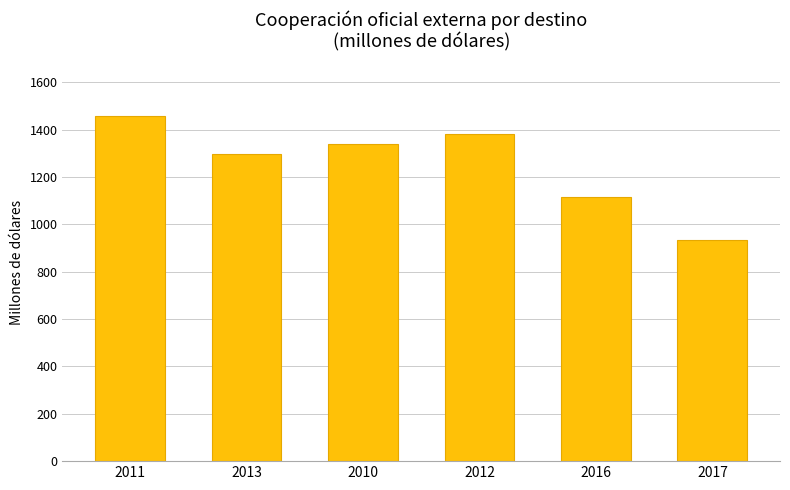

What is the difference between the maximum and minimum values?

524.6